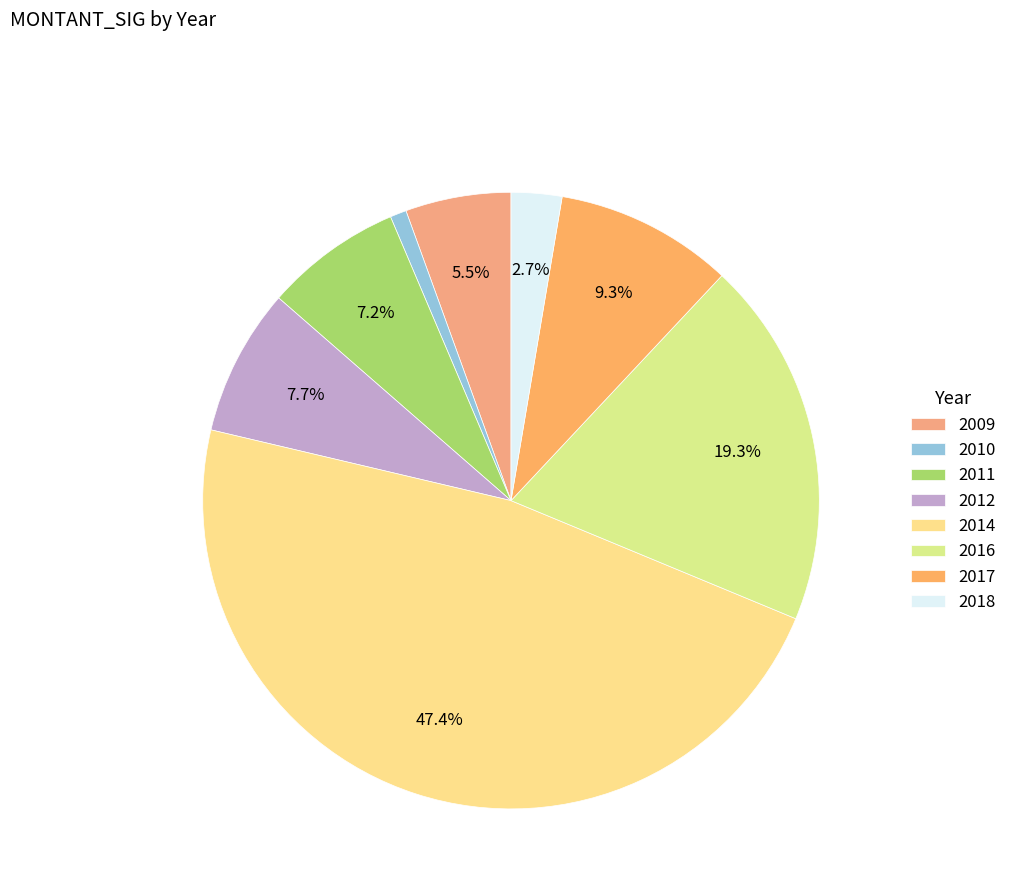

To the nearest percent, what is the combined percentage of 2016 and 2011?

26%